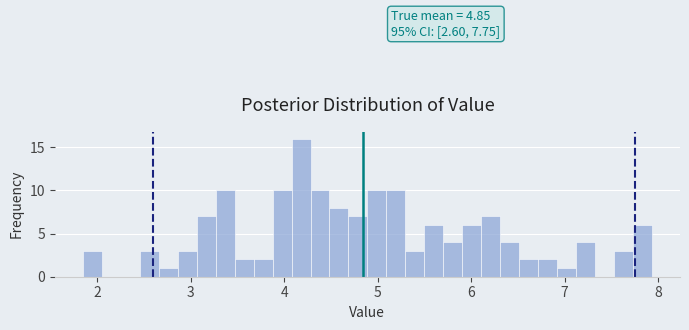

Around what value on the x-axis is the tallest bar? Give the approximate position of its centre, as read against the axis.

4.2